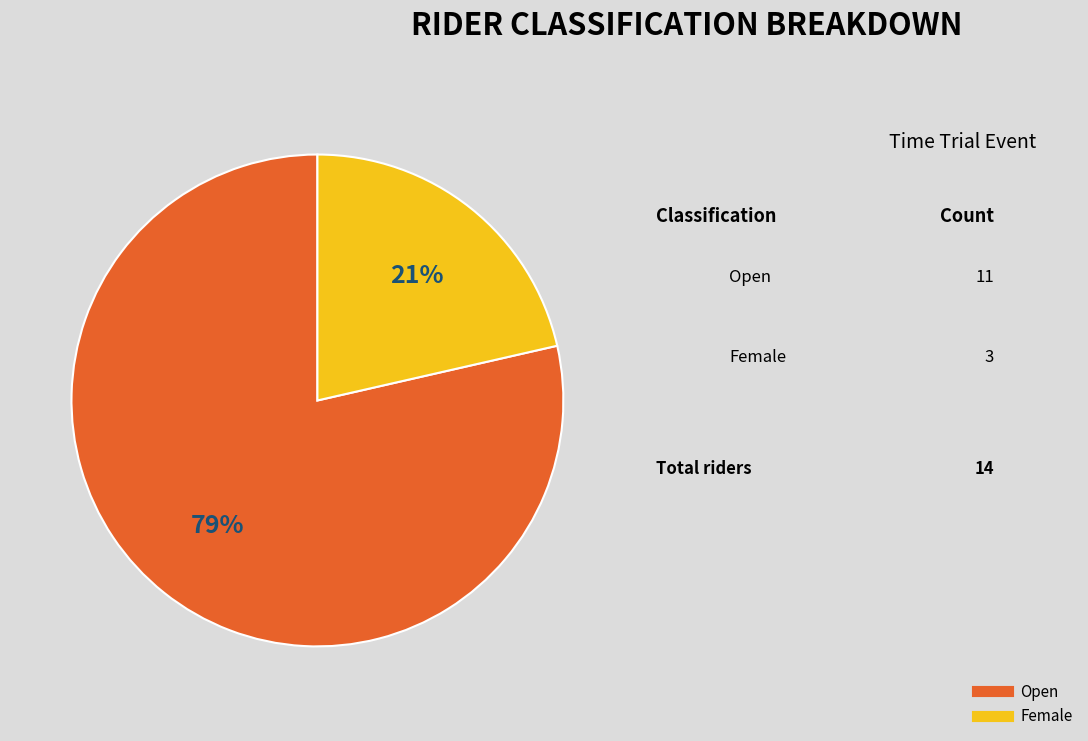

What percentage is the Open slice, to the nearest percent?

79%